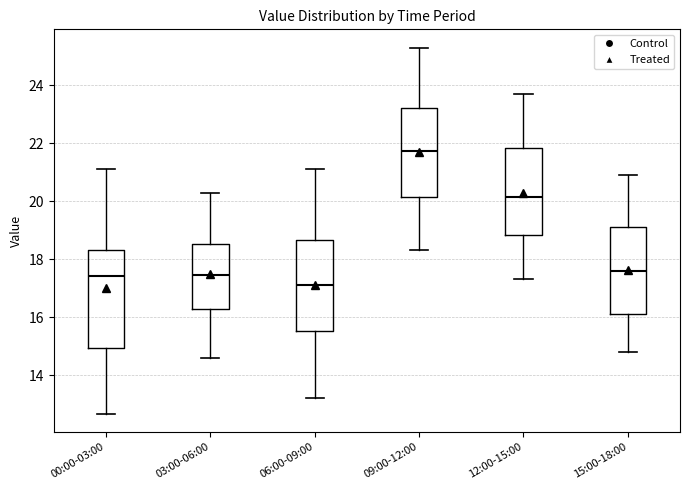

Reading left to right, transcribe this box plot: for each box, give where its median line is, the range the box spans, and where its two whiskers end, as read against the y-axis. The values are not printed on the chart, so give them approximately, as read against the axis.

00:00-03:00: median 17.4, box 15.0 to 18.4, whiskers 12.6 to 21.2
03:00-06:00: median 17.4, box 16.2 to 18.6, whiskers 14.6 to 20.4
06:00-09:00: median 17.2, box 15.6 to 18.6, whiskers 13.2 to 21.2
09:00-12:00: median 21.8, box 20.2 to 23.2, whiskers 18.4 to 25.4
12:00-15:00: median 20.2, box 18.8 to 21.8, whiskers 17.4 to 23.8
15:00-18:00: median 17.6, box 16.2 to 19.2, whiskers 14.8 to 21.0